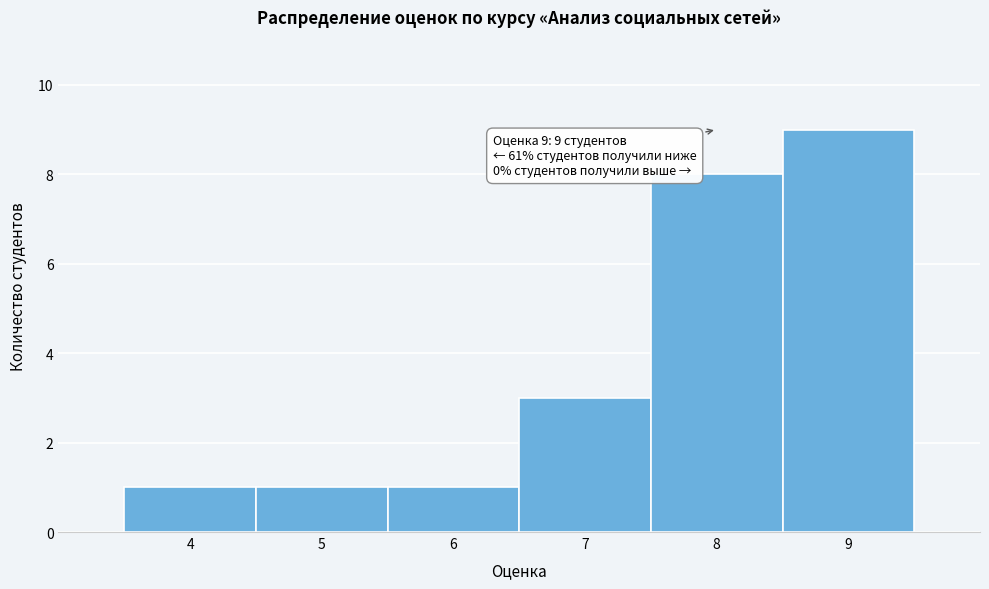

Reading right to left, list all the values displayed in this chart.

9	8	3	1	1	1